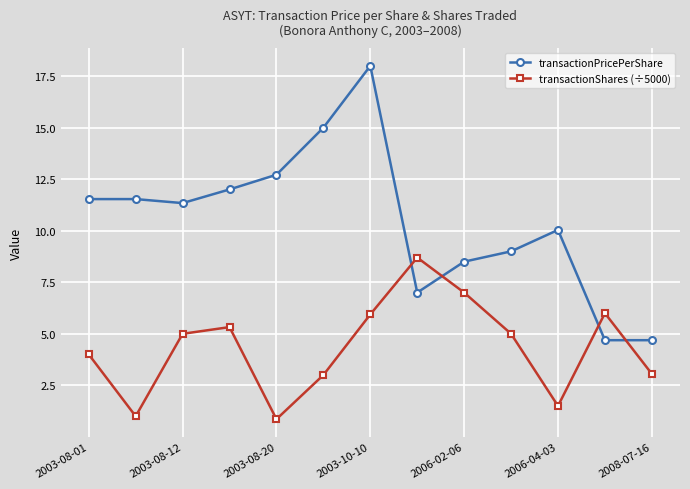

Which series has the largest total across all categories?

transactionPricePerShare